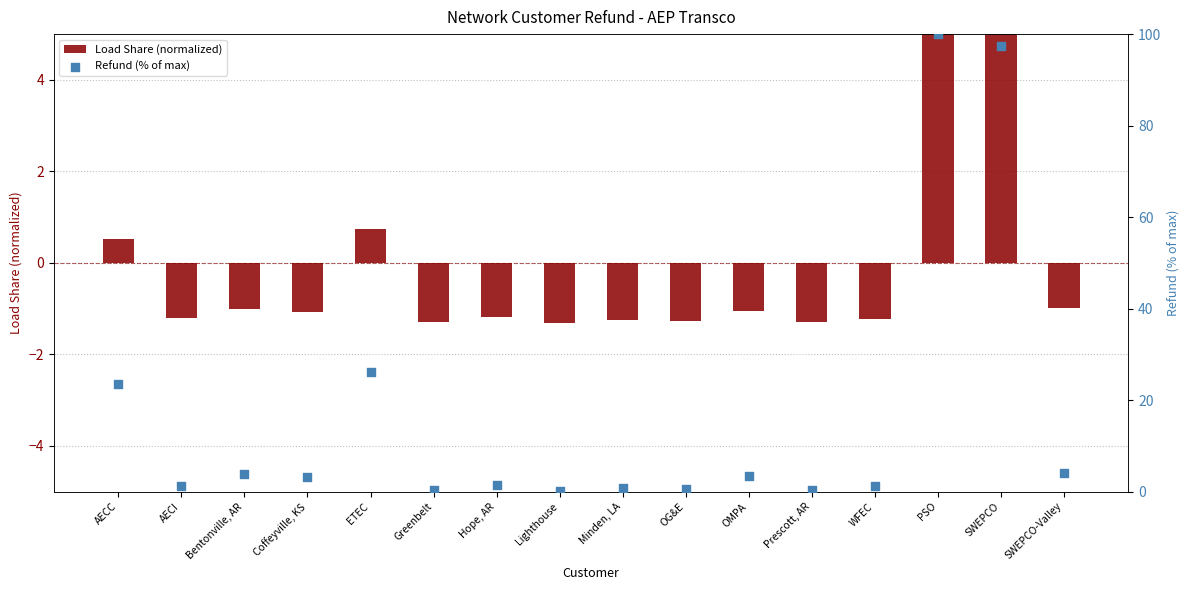

Which series contains the lowest Y value?

Load Share (normalized)